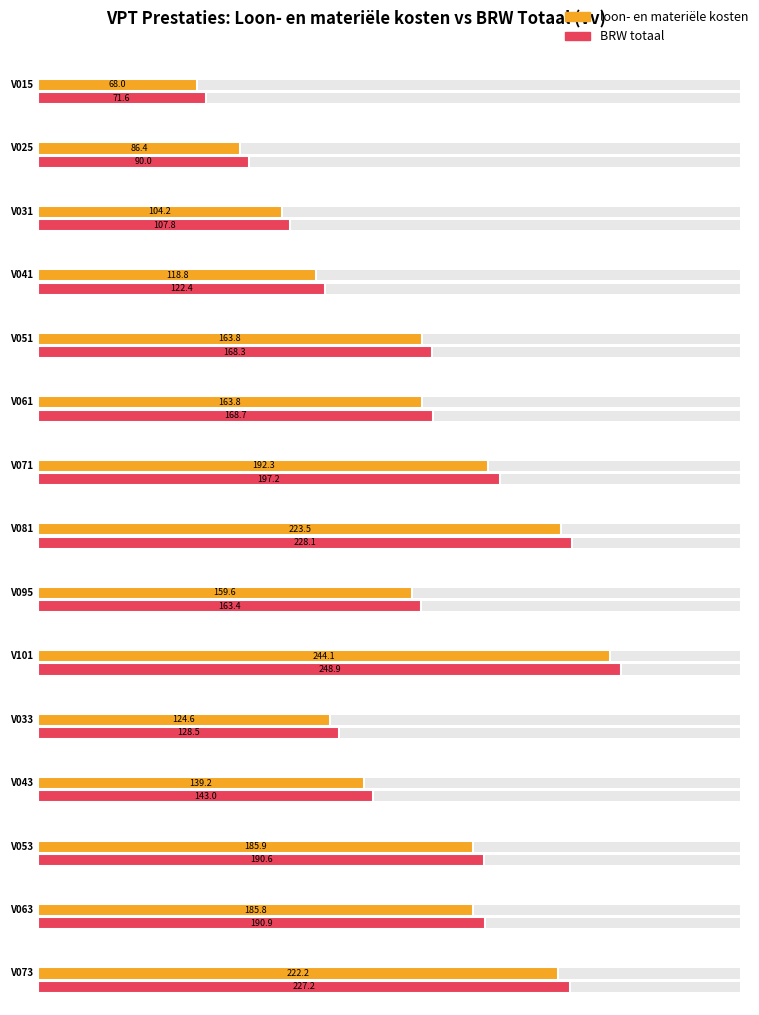

How many values in the BRW totaal series are below 168?

7